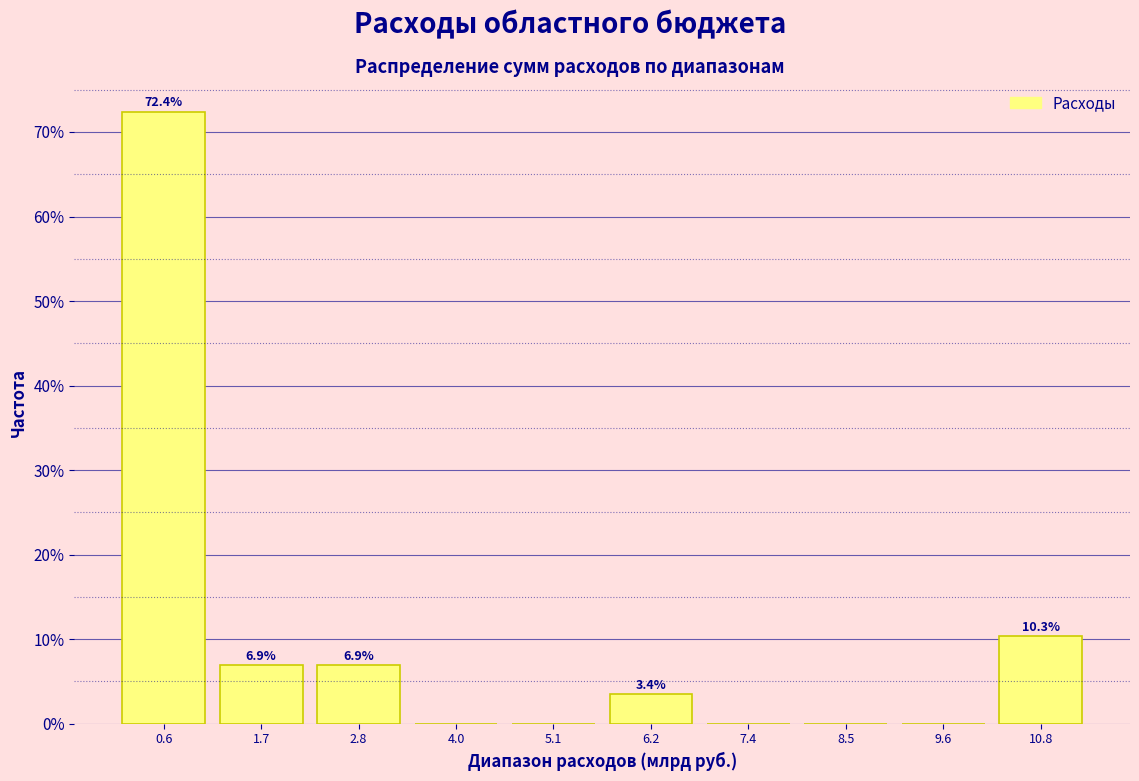

Which range on the x-axis has the tallest bar?

0.0 to 1.2